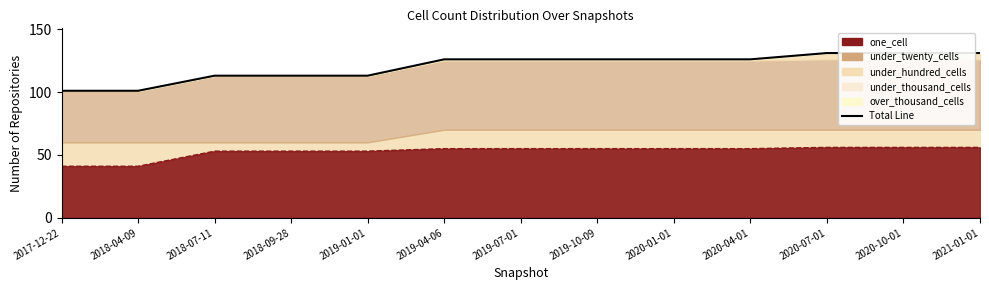

Reading left to right, transcribe all the data shown in this chart.

2017-12-22=101	2018-04-09=101	2018-07-11=113	2018-09-28=113	2019-01-01=113	2019-04-06=126	2019-07-01=126	2019-10-09=126	2020-01-01=126	2020-04-01=126	2020-07-01=131	2020-10-01=131	2021-01-01=131